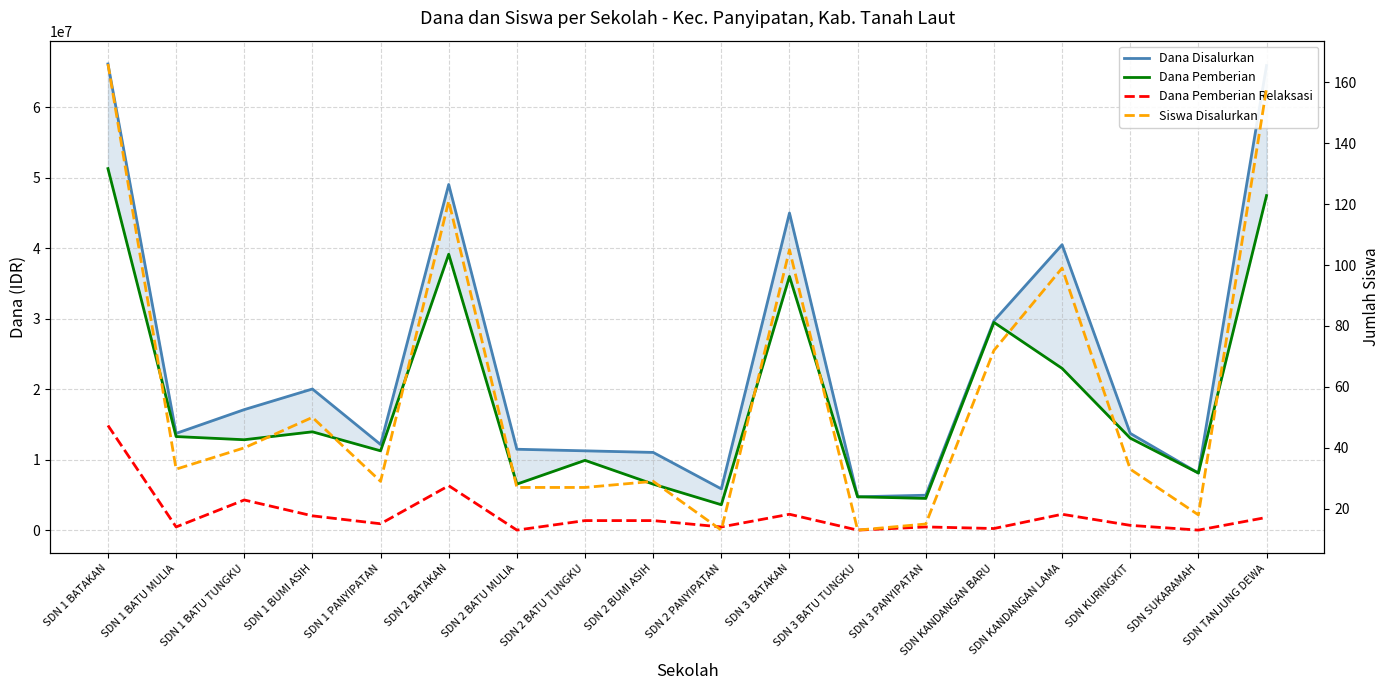

What is the difference between the second highest and second lowest values in the Siswa Disalurkan series?

145